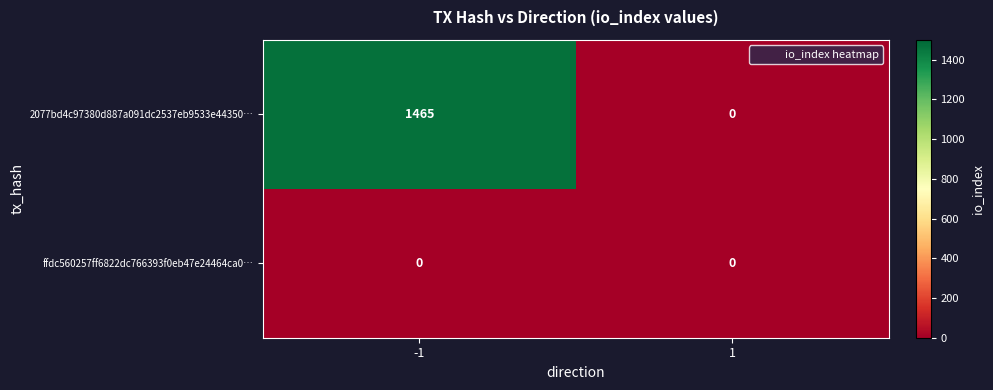

What is the greatest value displayed?

1465